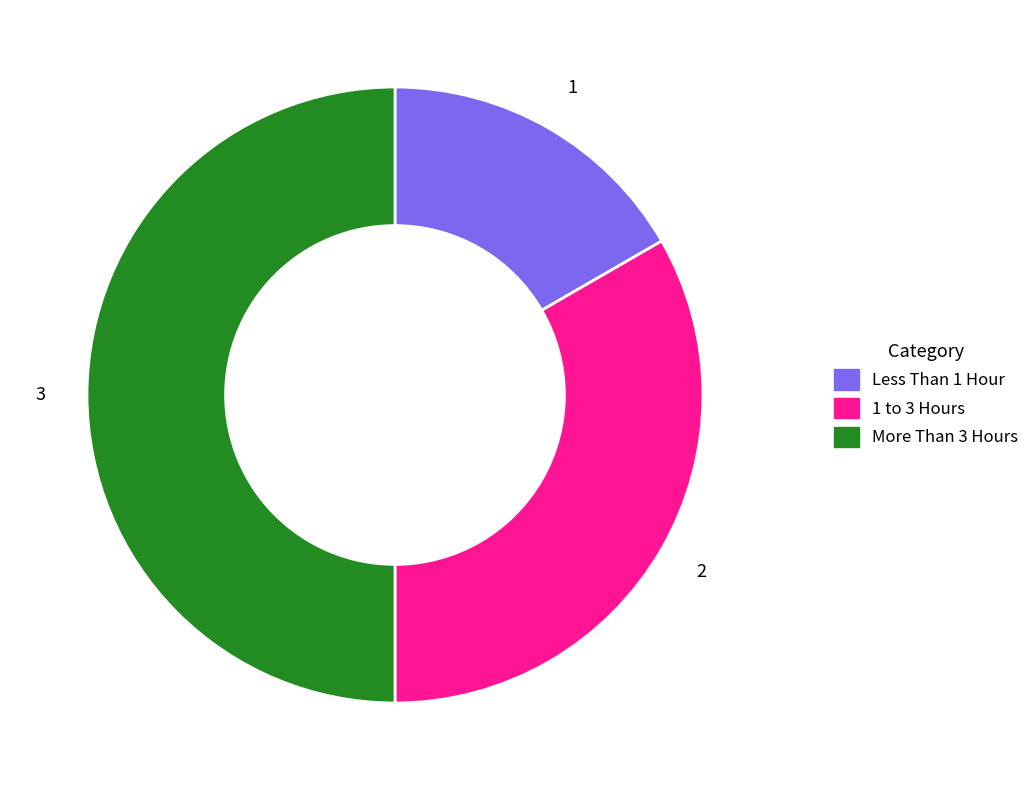

Between Less Than 1 Hour and 1 to 3 Hours, which is larger?

1 to 3 Hours